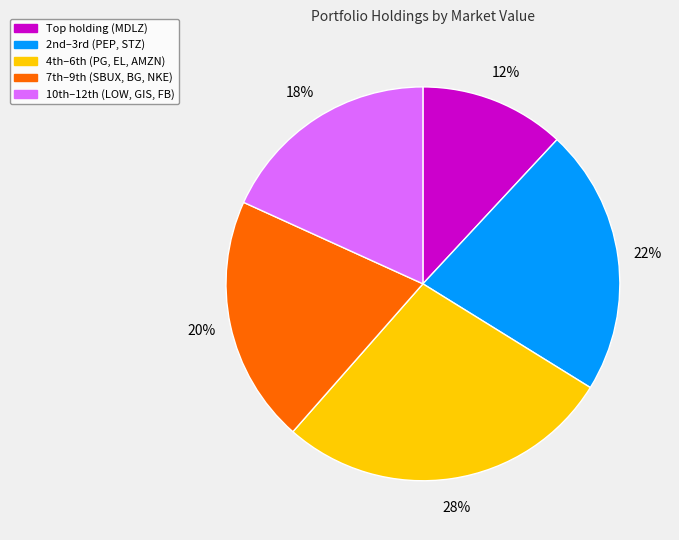

To the nearest percent, what is the average slice percentage?

20%